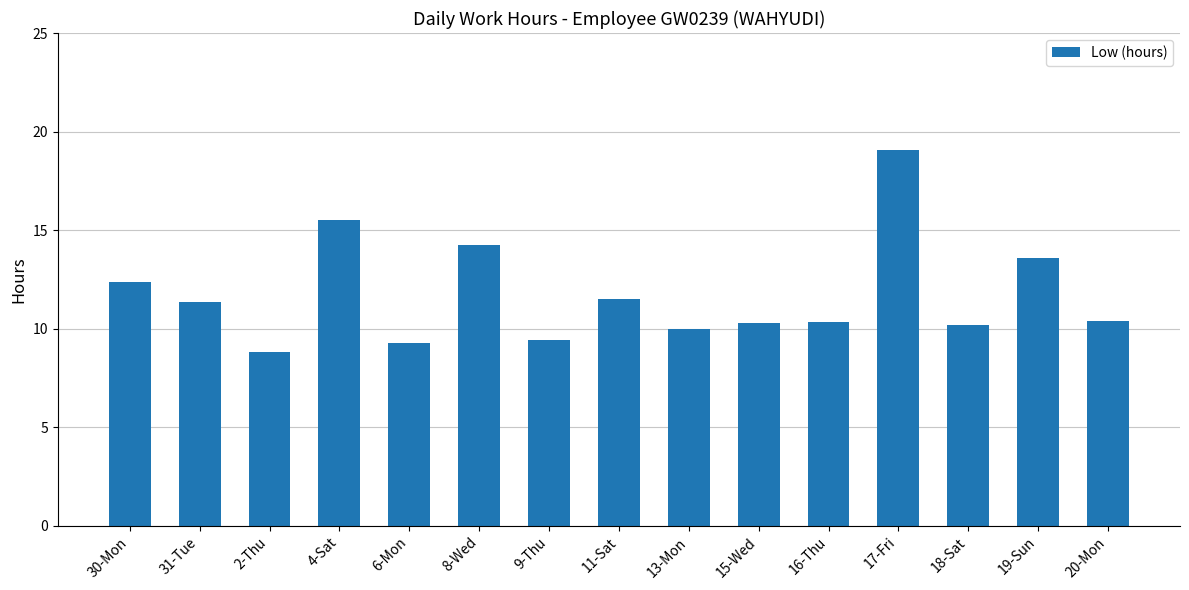

Between 20-Mon and 8-Wed, which is larger?

8-Wed